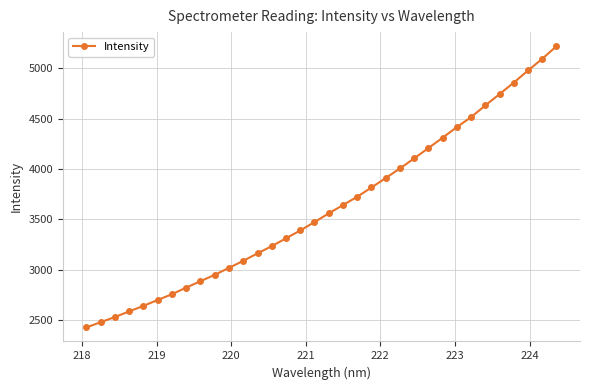

What is the value of the 25th point from the left?

4206.9